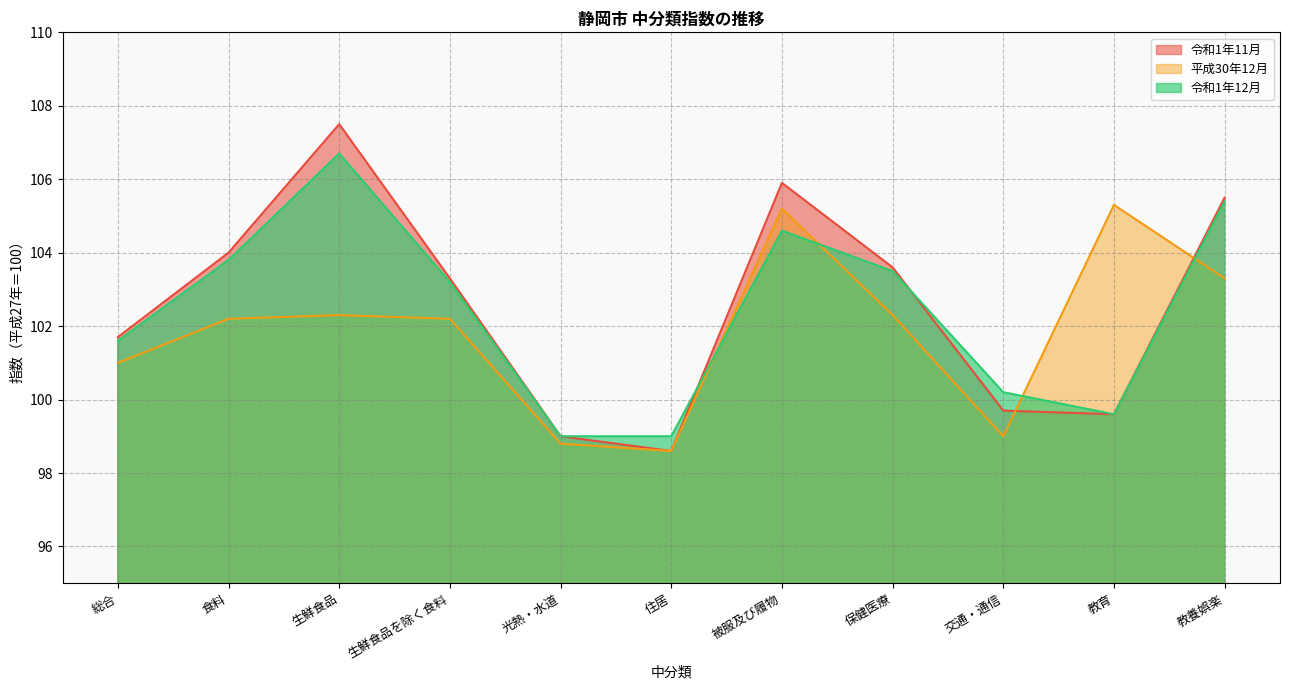

At which label does 令和1年11月 first exceed 103?

食料